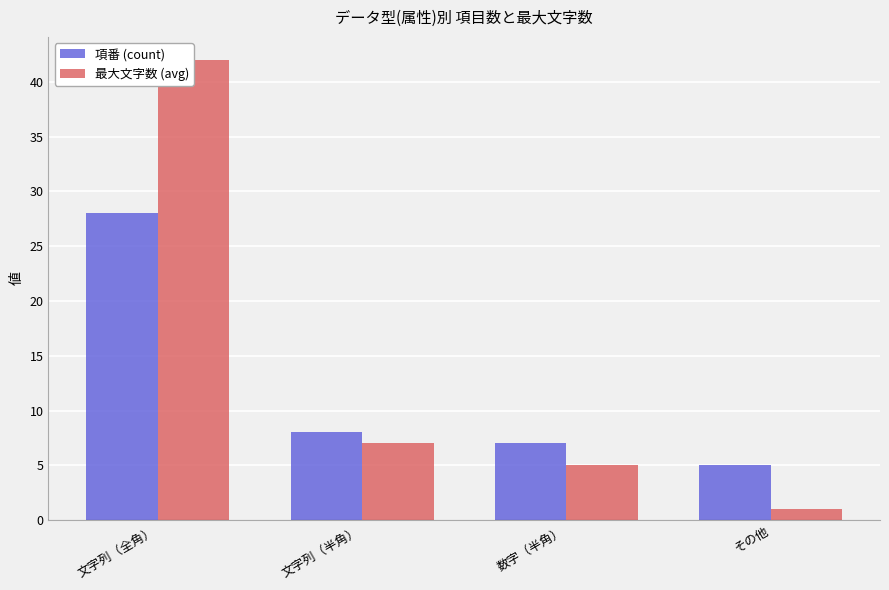

Which category has the highest value in the 最大文字数 (avg) series?

文字列（全角）